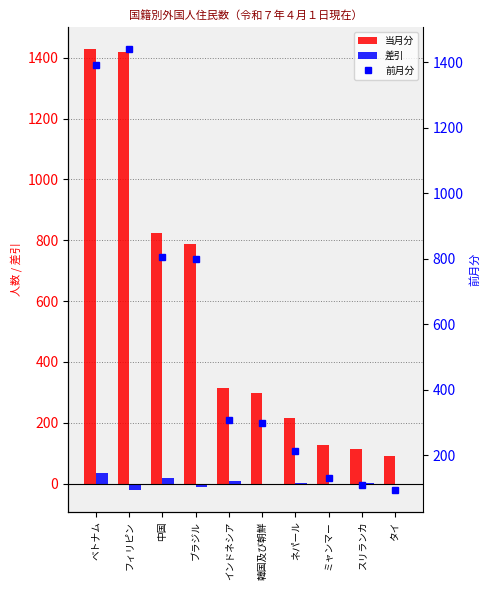

What is the value of the 差引 bar at the 7th from the left?

2